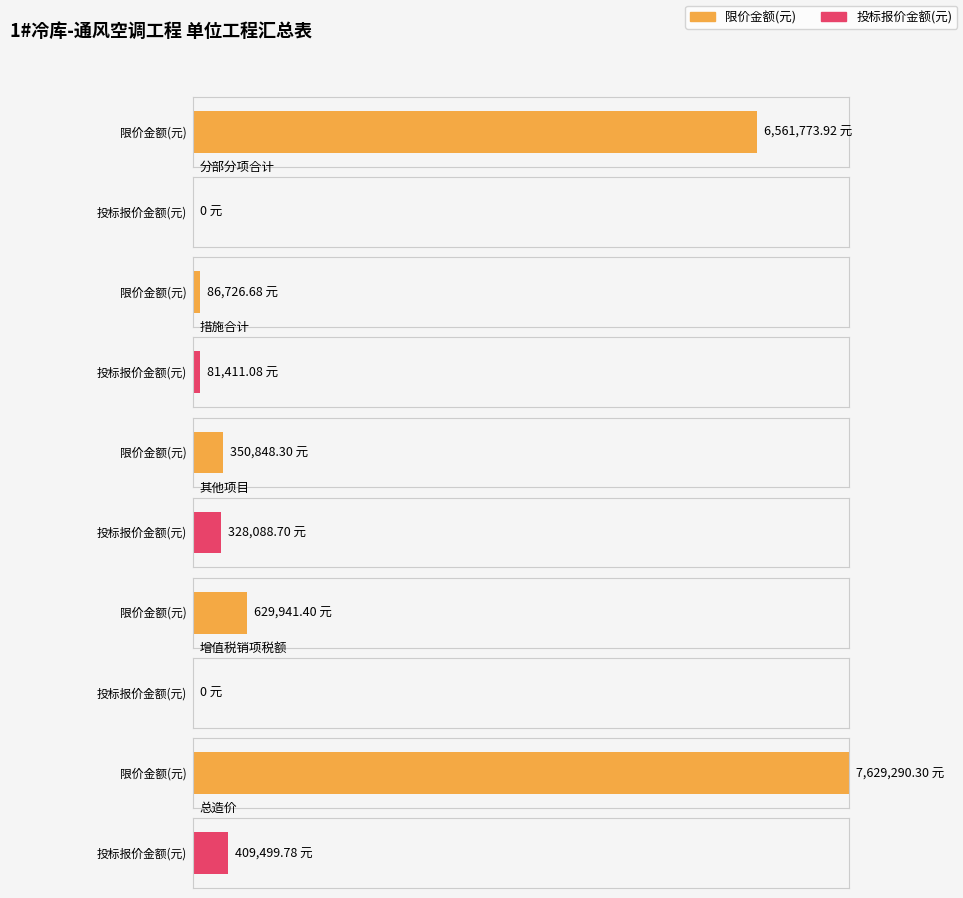

Reading right to left, what are all the values shown in this chart?

限价金额(元): 总造价=7629290.3	增值税销项税额=629941.4	其他项目=350848.3	措施合计=86726.7	分部分项合计=6561773.9
投标报价金额(元): 总造价=409499.8	增值税销项税额=0.0	其他项目=328088.7	措施合计=81411.1	分部分项合计=0.0